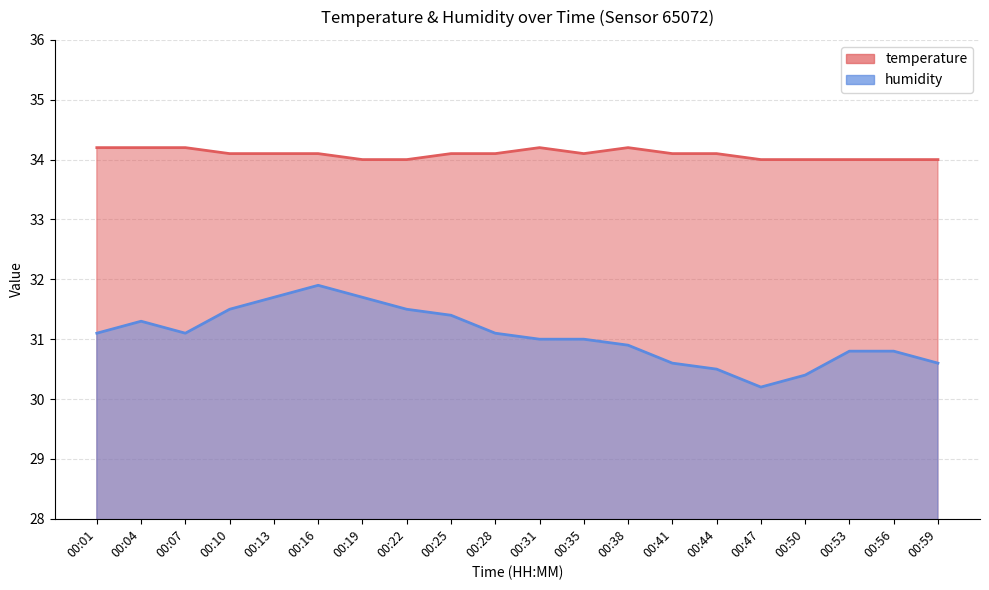

What value does the humidity series have at 00:47?

30.2